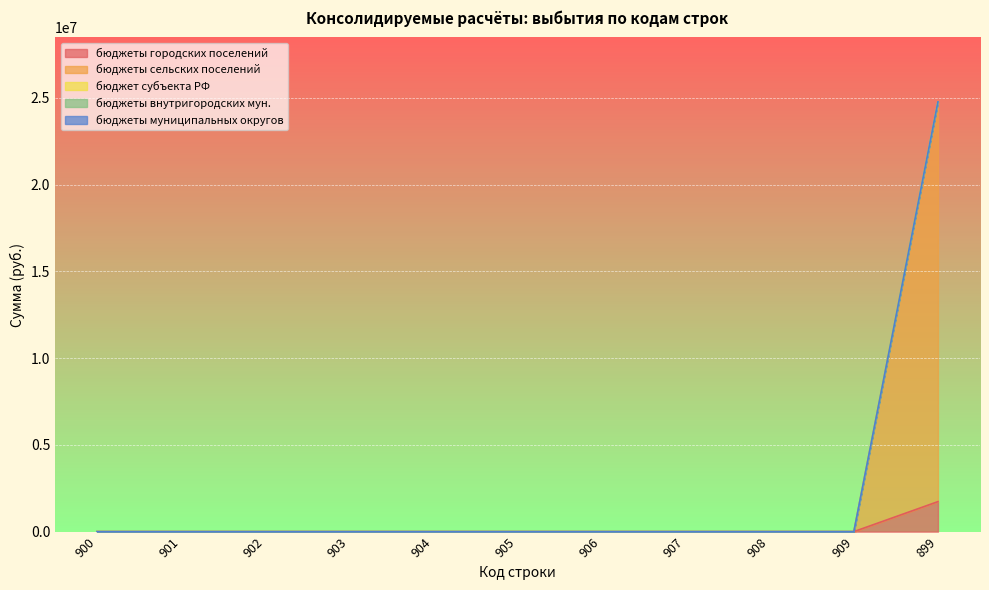

Which category has the lowest value in the бюджеты внутригородских мун. series?

900